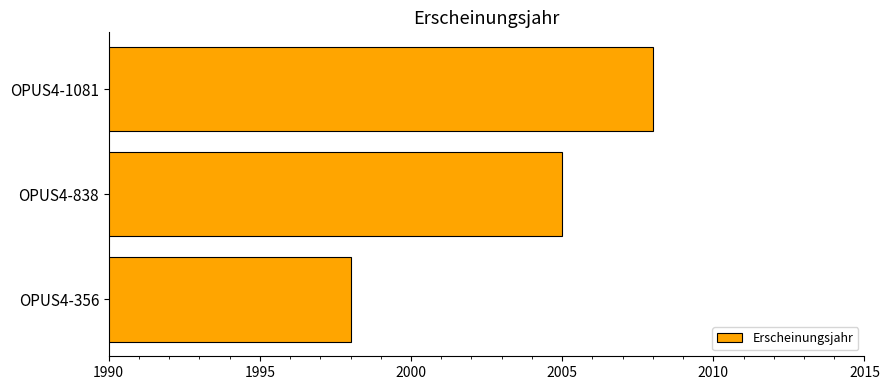

What is the minimum value shown in the chart?

1998